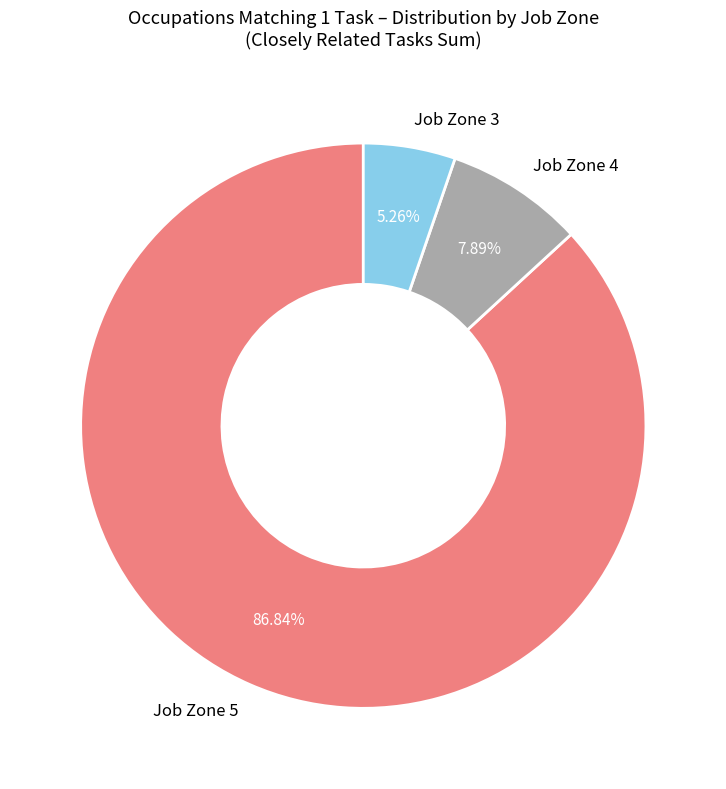

Do Job Zone 4 and Job Zone 5 together represent more than half of the pie?

Yes